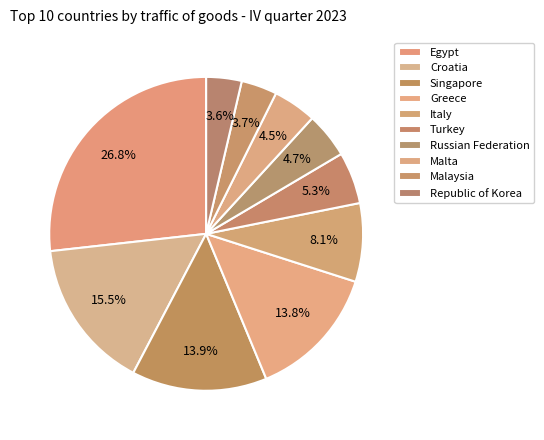

Combined, what portion of the pie is Malaysia and Greece?

17.5%